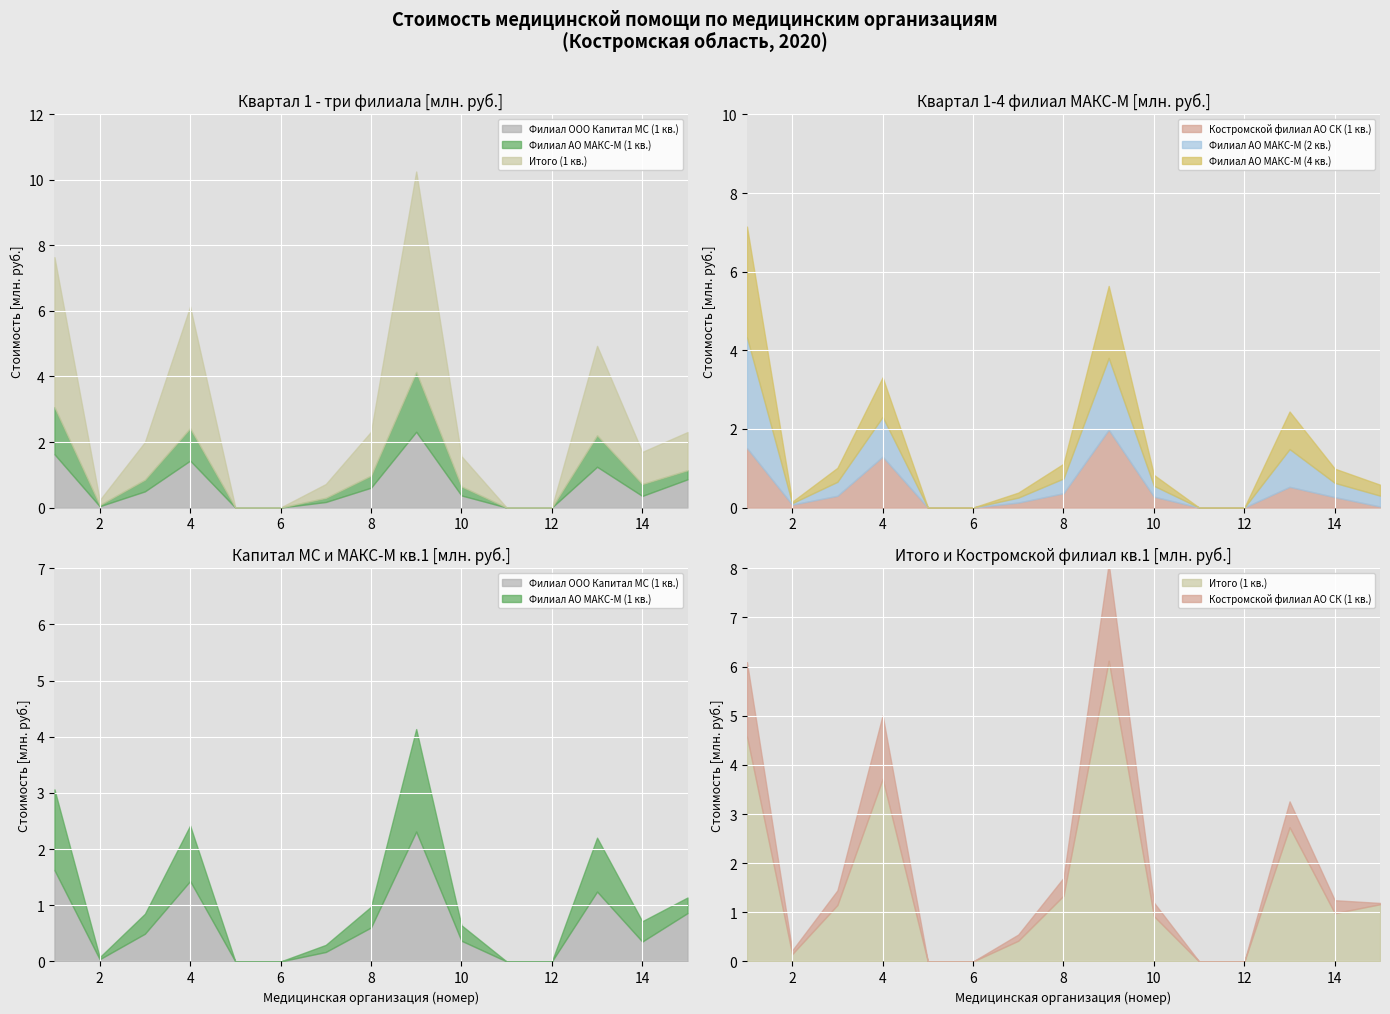

Rank the categories by Итого (1 кв.) value from highest to lowest.

9, 1, 4, 13, 8, 15, 3, 14, 10, 7, 2, 5, 6, 11, 12